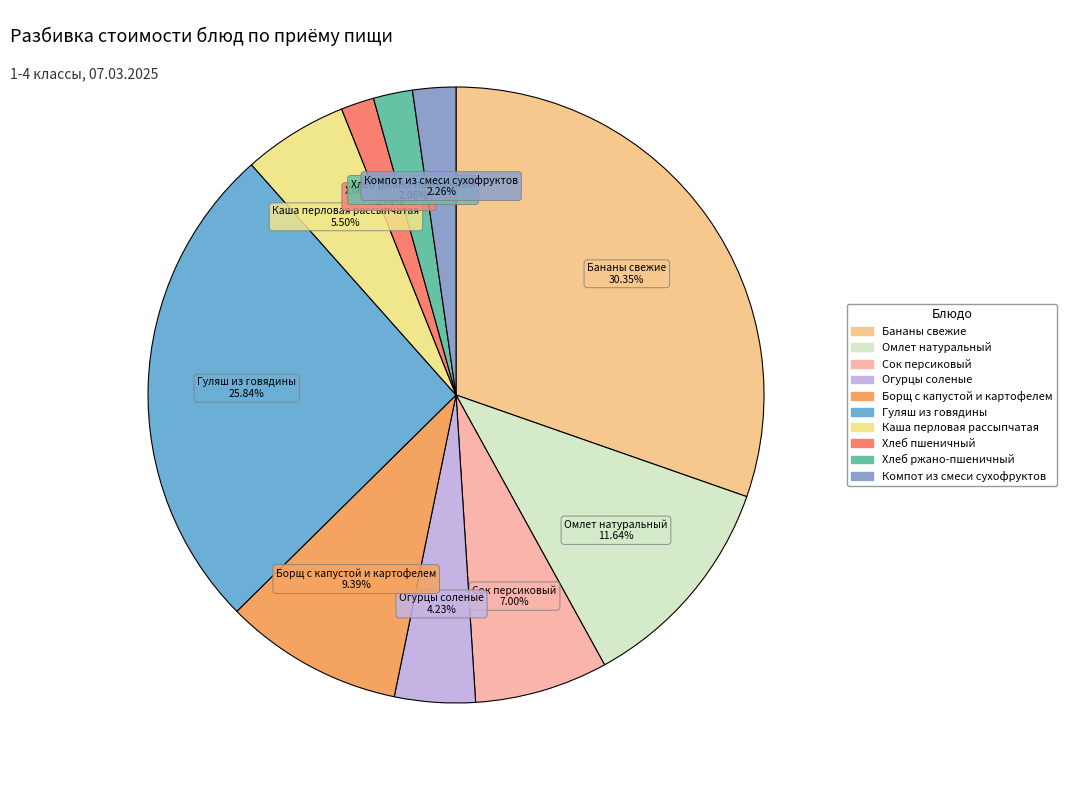

Which category has the biggest portion of the pie?

Бананы свежие